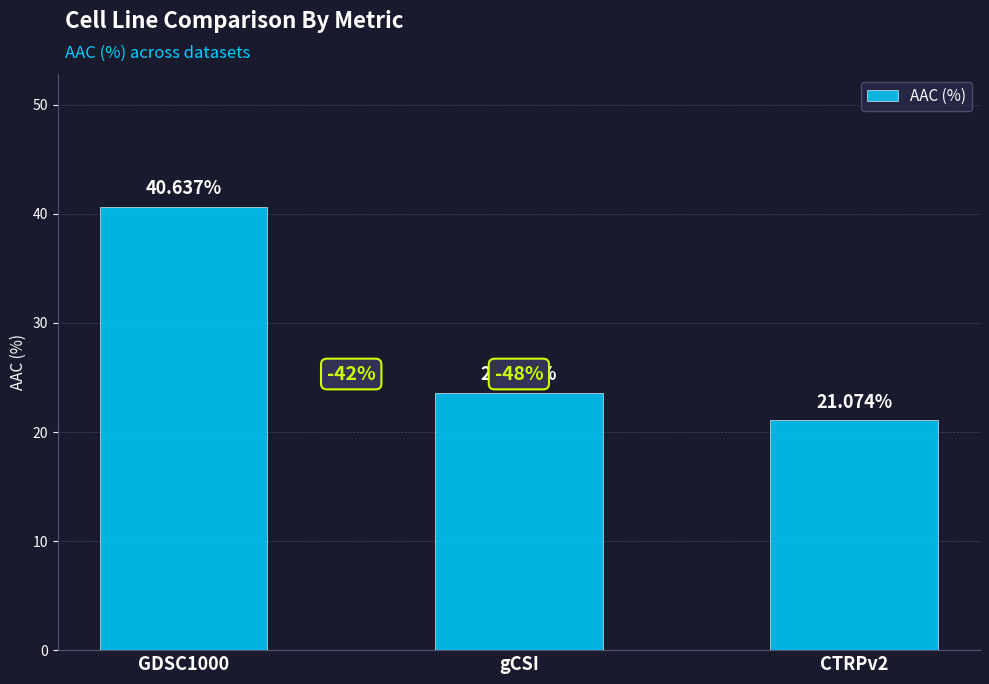

Reading left to right, extract all data points from this chart.

40.6	23.6	21.1